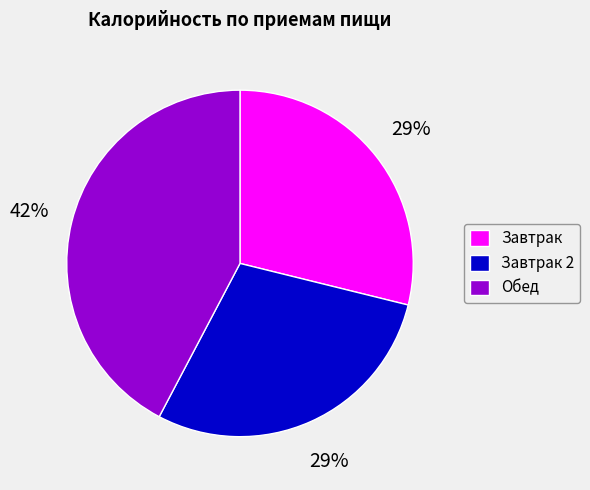

To the nearest percent, what is the average slice percentage?

33%